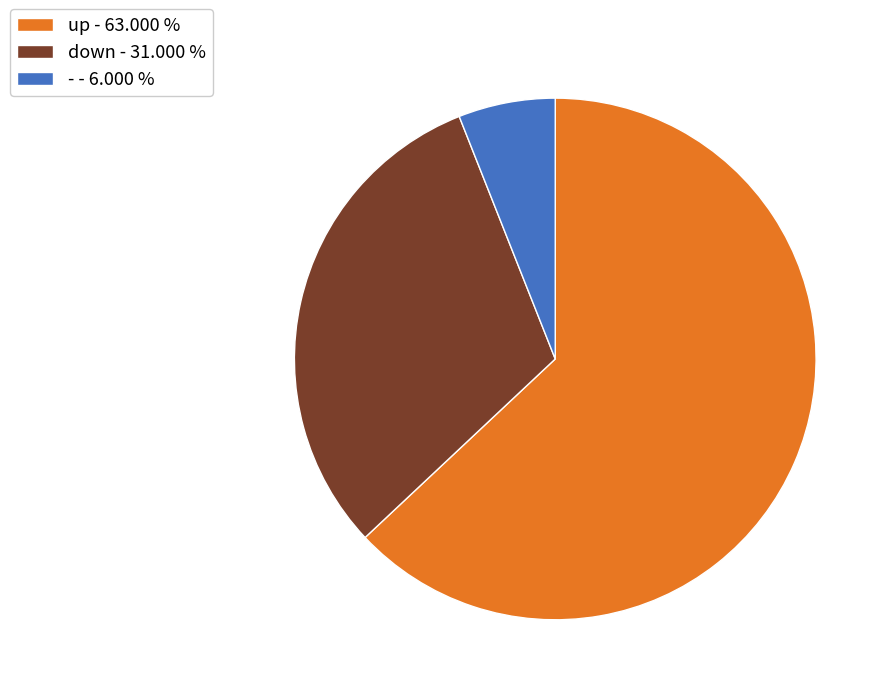

Do up - 63.000 % and - - 6.000 % together represent more than half of the pie?

Yes